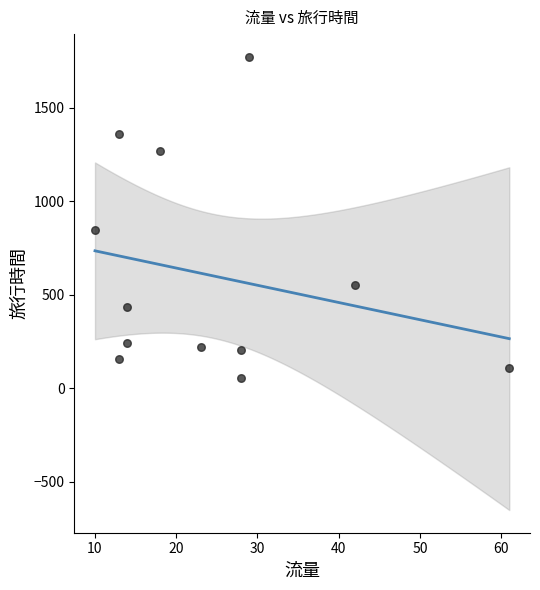

What is the average X value?

24